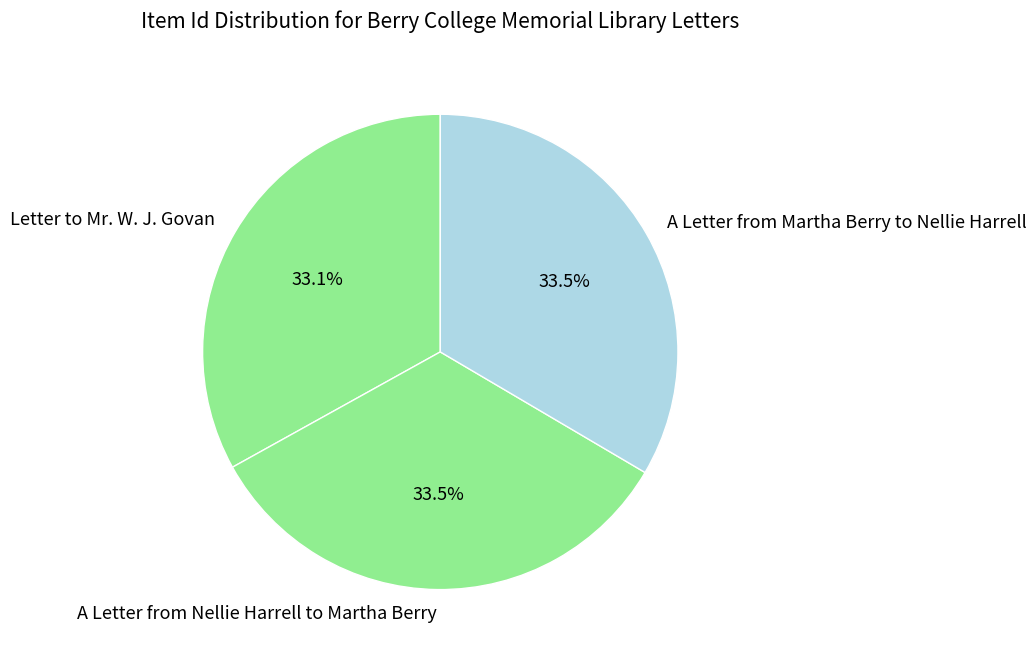

What is the ratio of the value at A Letter from Martha Berry to Nellie Harrell to the value at A Letter from Nellie Harrell to Martha Berry?

1.0